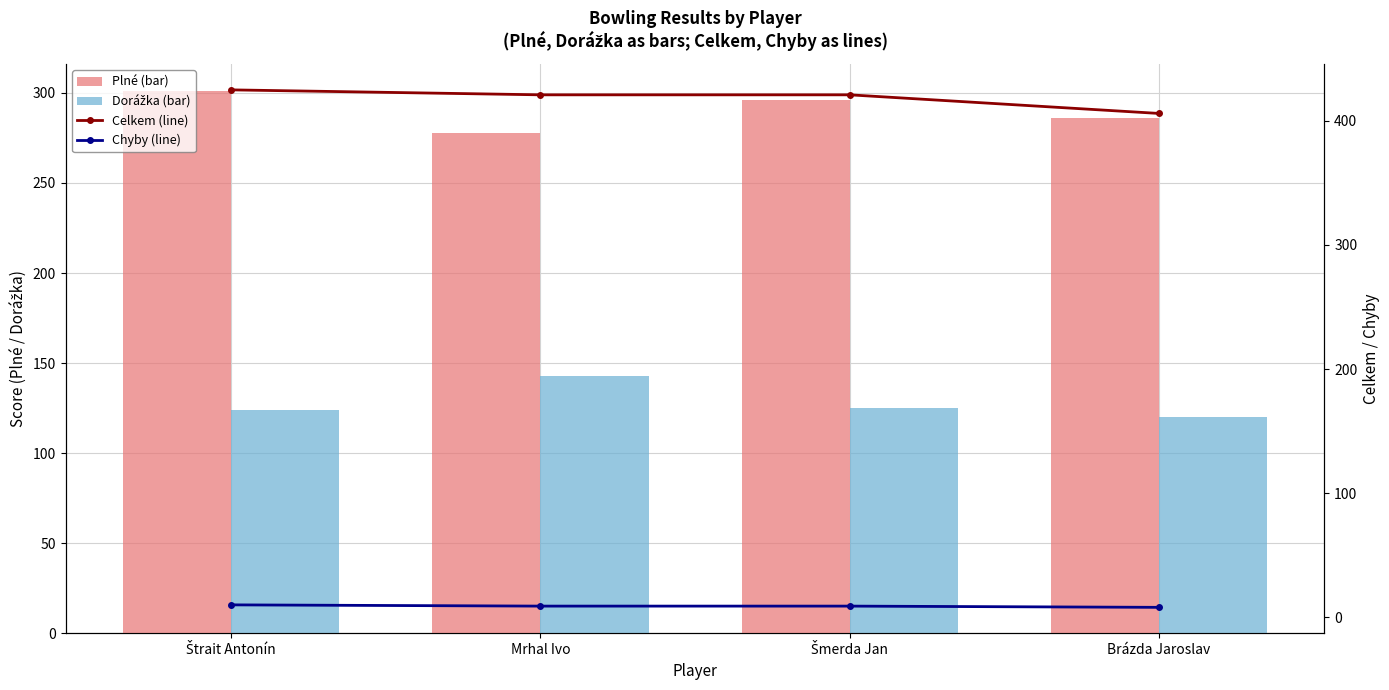

Rank the series by their maximum value, from highest to lowest.

Celkem (line), Plné (bar), Dorážka (bar), Chyby (line)